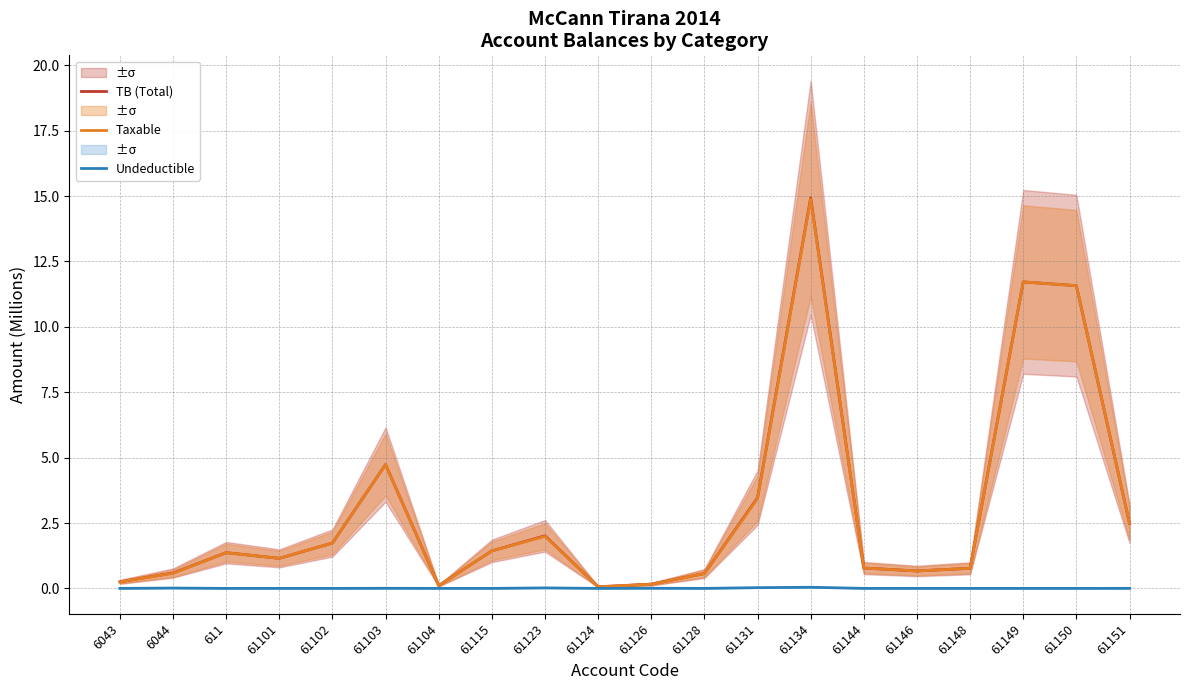

What are all the series names shown in the legend?

TB (Total), Taxable, Undeductible